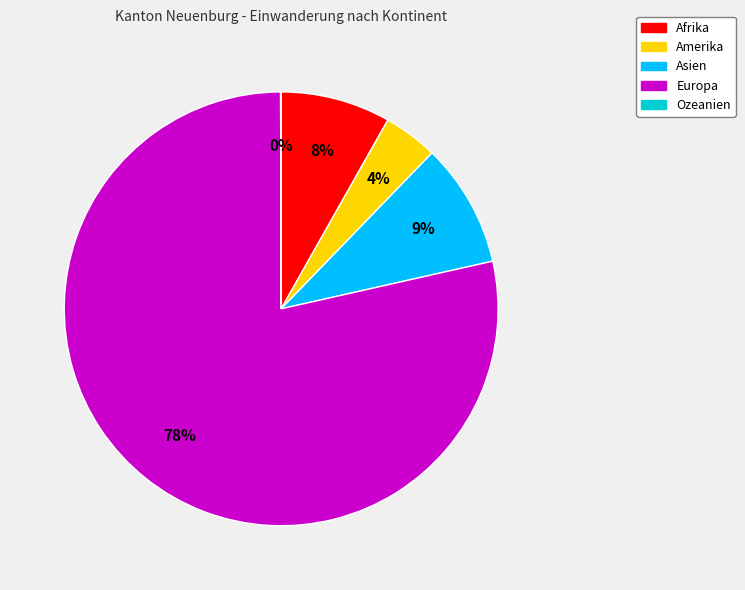

Which has a higher value, Europa or Asien?

Europa